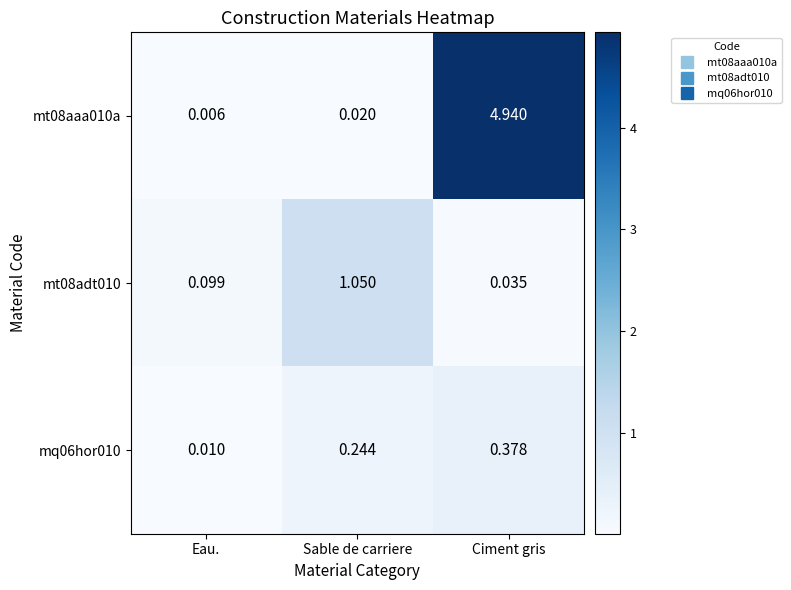

At which label is mt08aaa010a closest to 2?

Sable de carriere